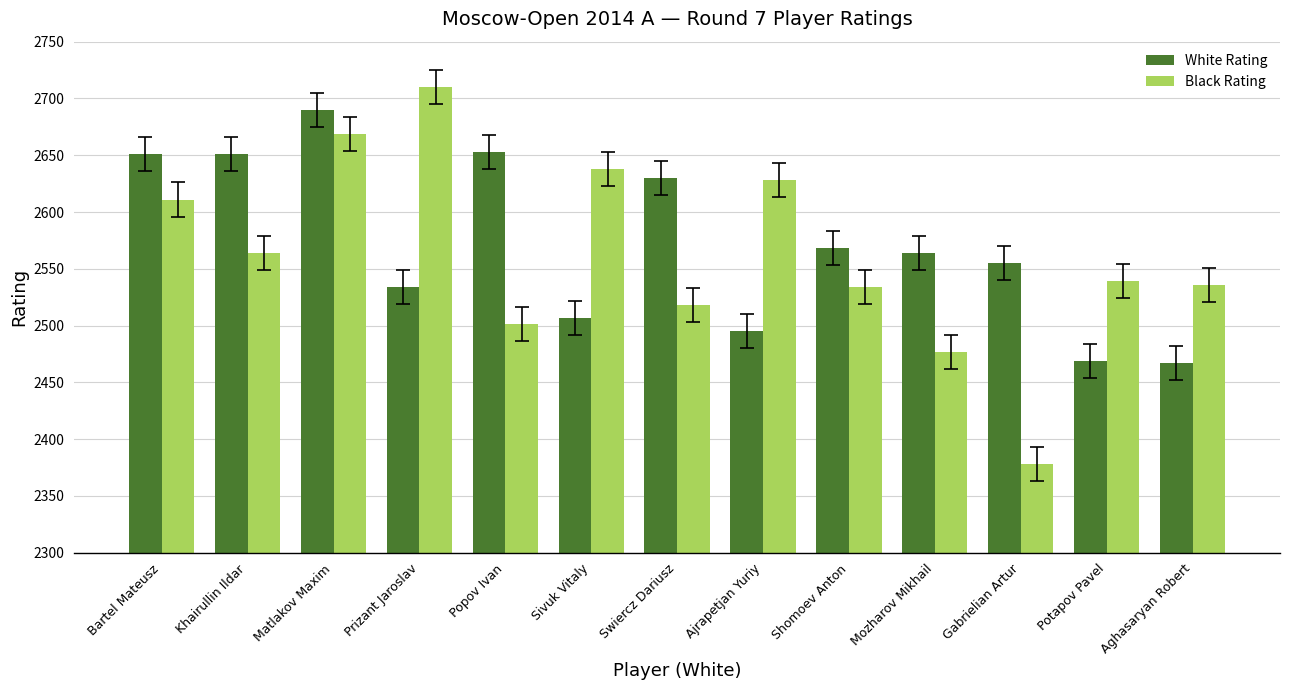

Which label corresponds to the smallest value in the chart?

Gabrielian Artur